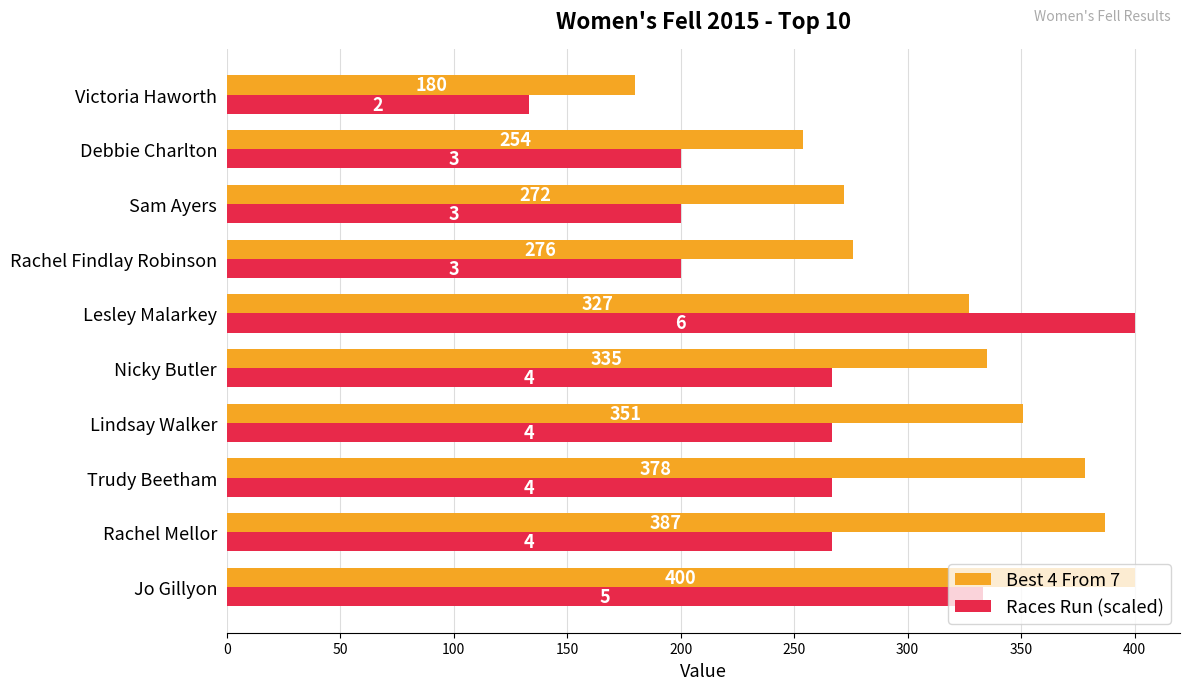

What is the average value of the Races Run (scaled) series?

253.3